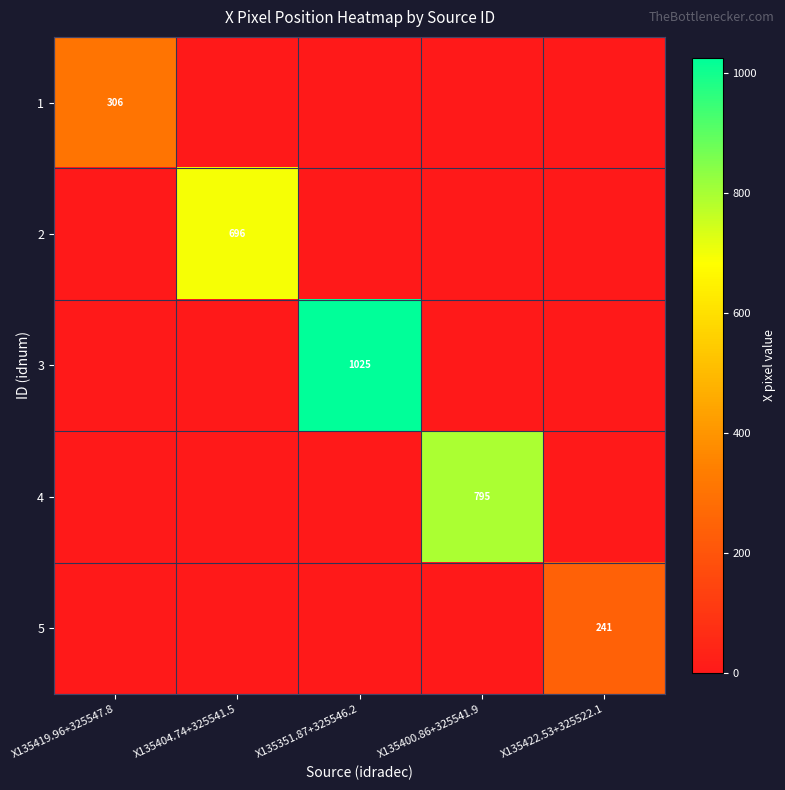

The 5 series shows 74 at X135422.53+325522.1. True or false?

False